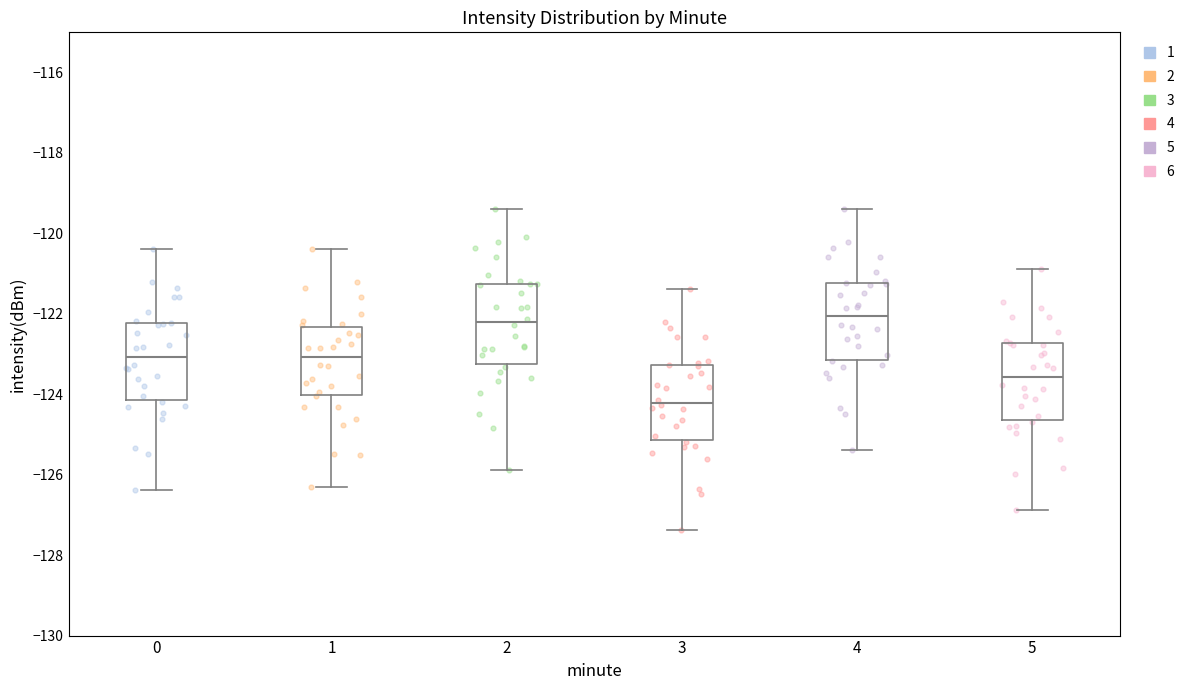

Where does the lower whisker of the box at x = 1 end on the y-axis? The values are not printed on the chart, so give them approximately, as read against the axis.

-126.4